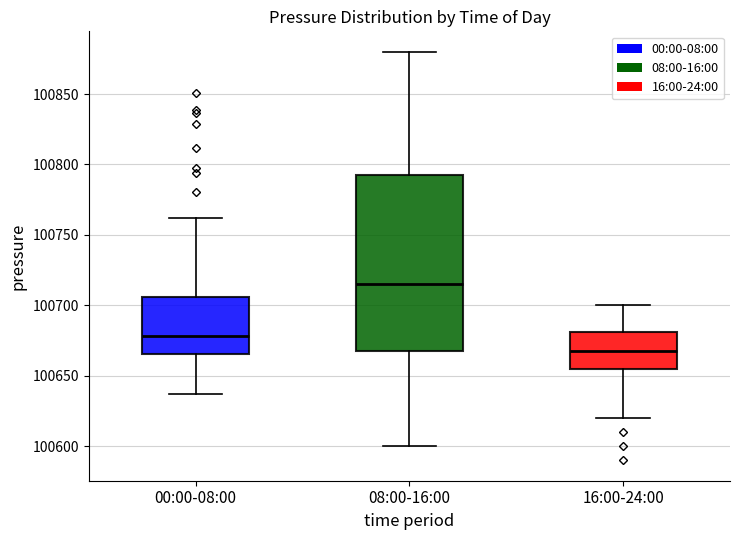

Which box has the highest median line?

08:00-16:00